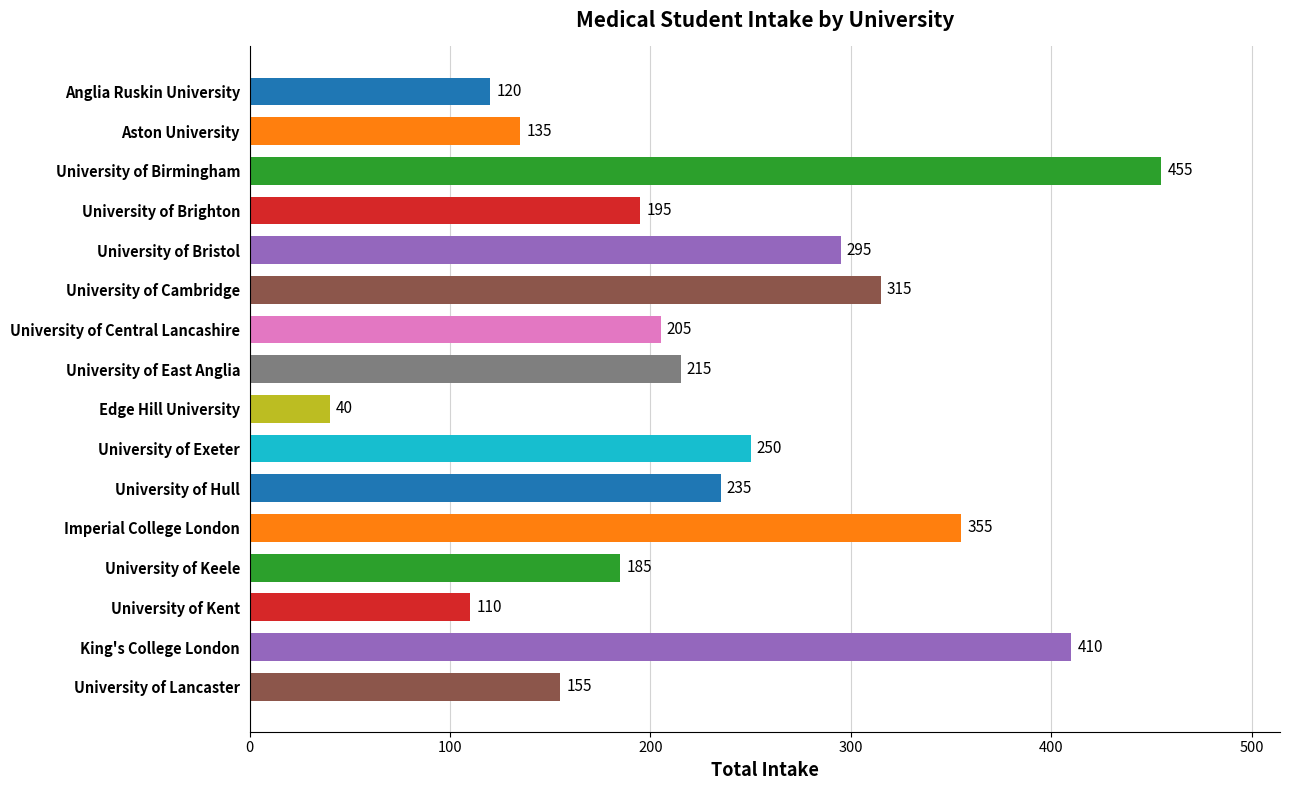

What is the value of the 11th bar from the top?

235